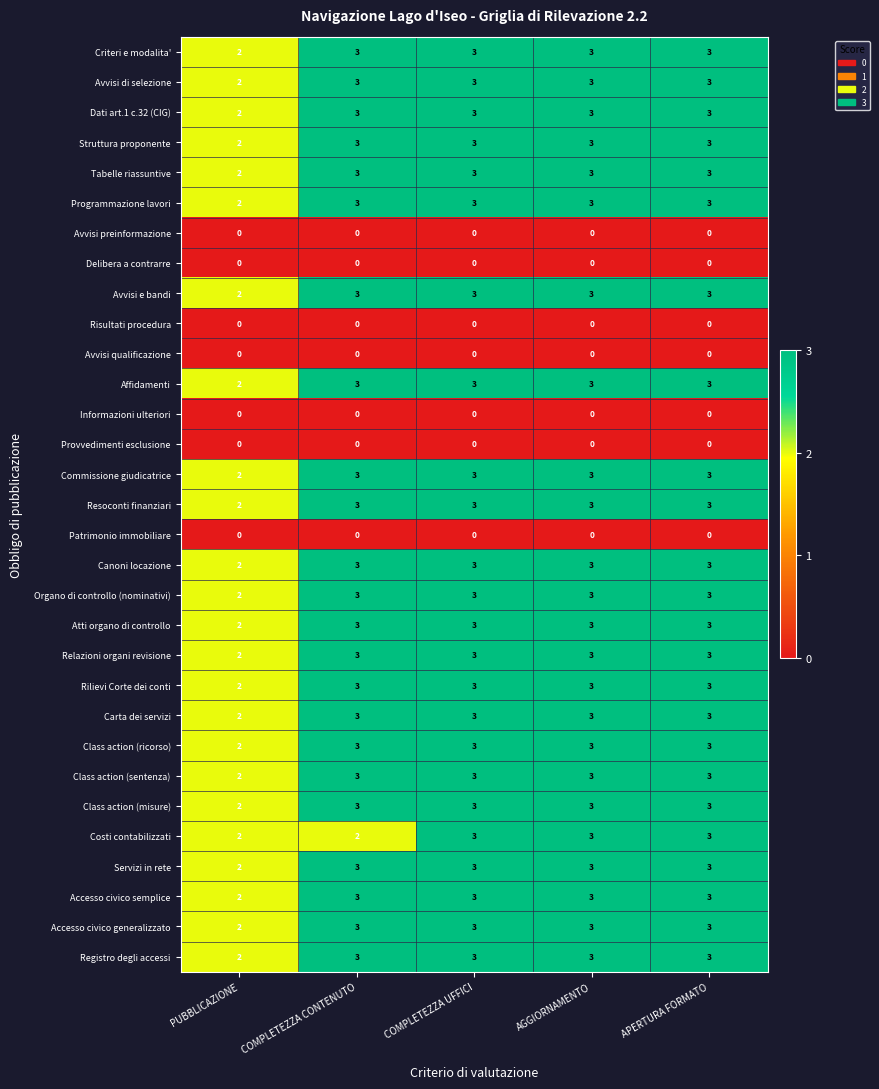

What is the maximum value for Programmazione lavori?

3